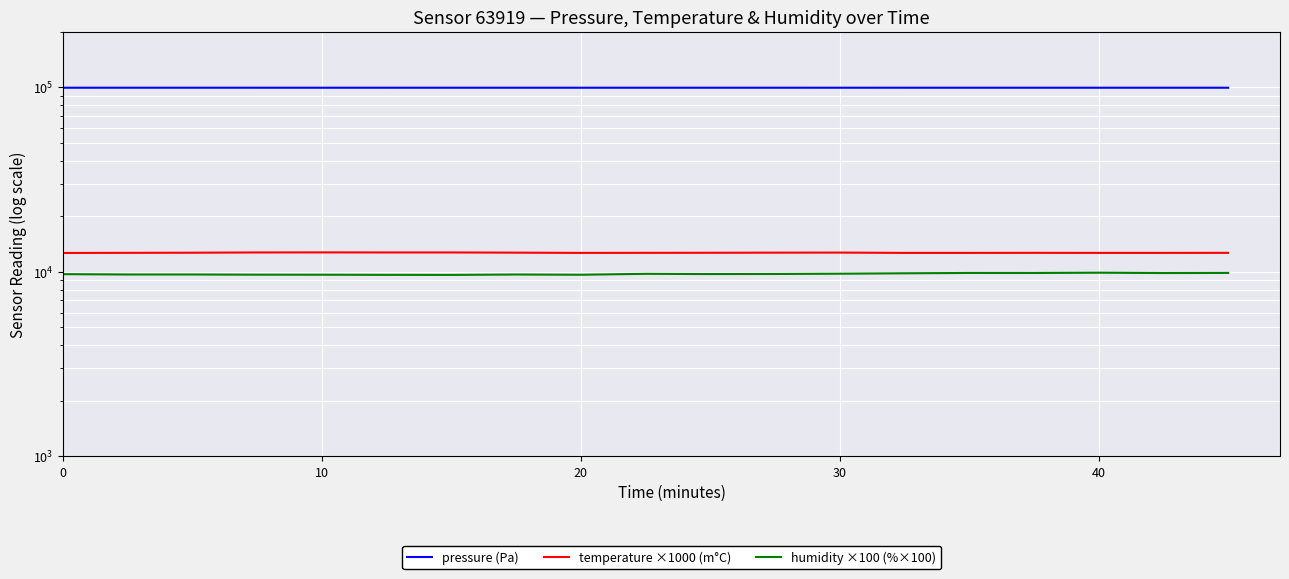

What is the sum of all pressure (Pa) values?

1891331.9